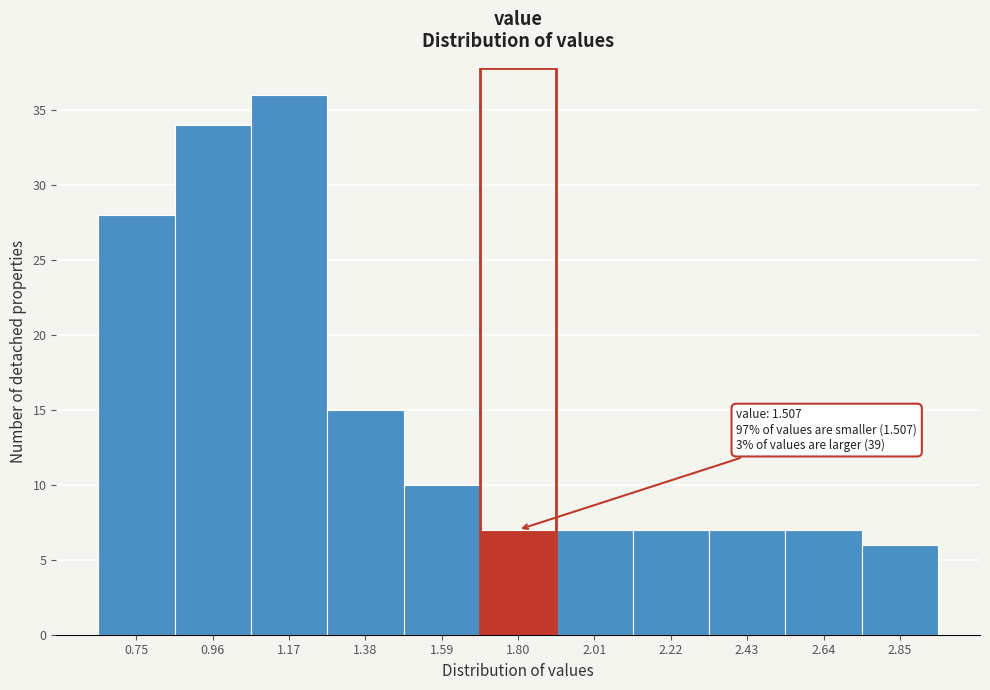

Reading right to left, what are all the values shown in this chart?

6	7	7	7	7	7	10	15	36	34	28